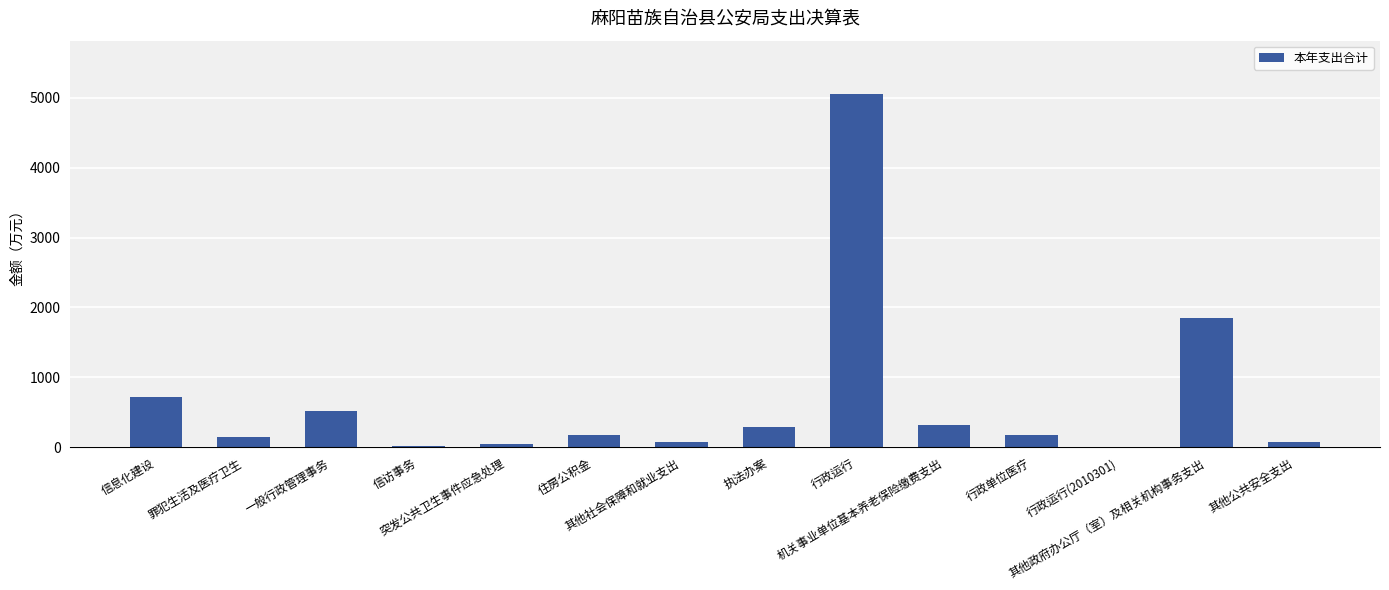

Which label corresponds to the largest value in the chart?

行政运行